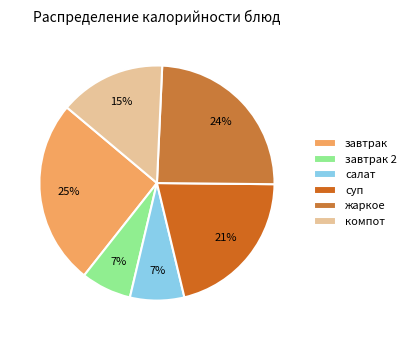

To the nearest percent, what is the difference between the largest and smallest slice percentages?

19%